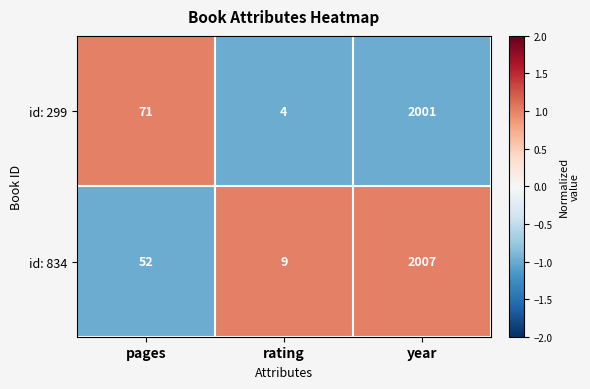

What is the difference between the maximum and minimum values in the id: 299 series?

1997